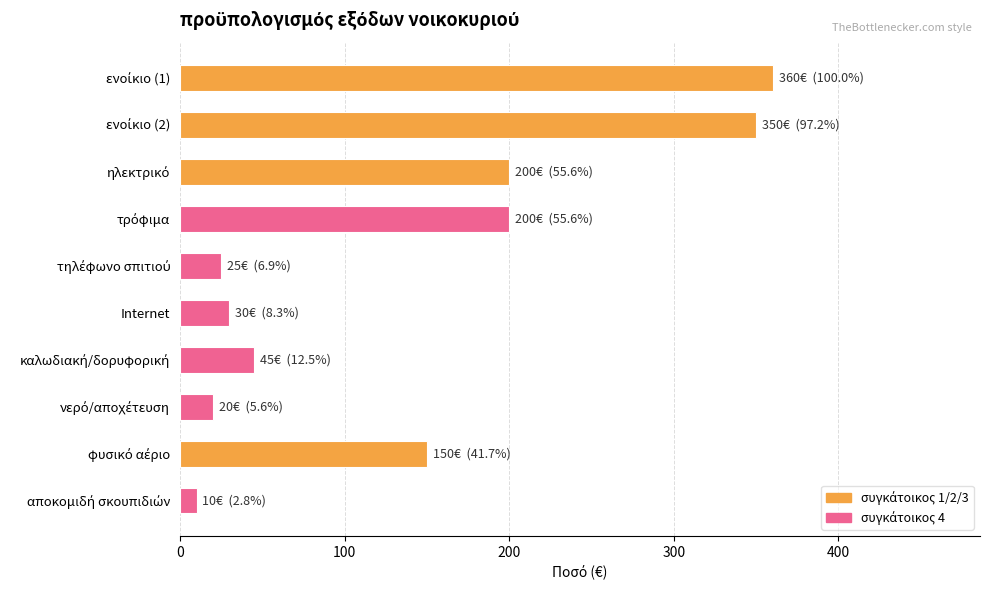

The value at Internet is 30. True or false?

True